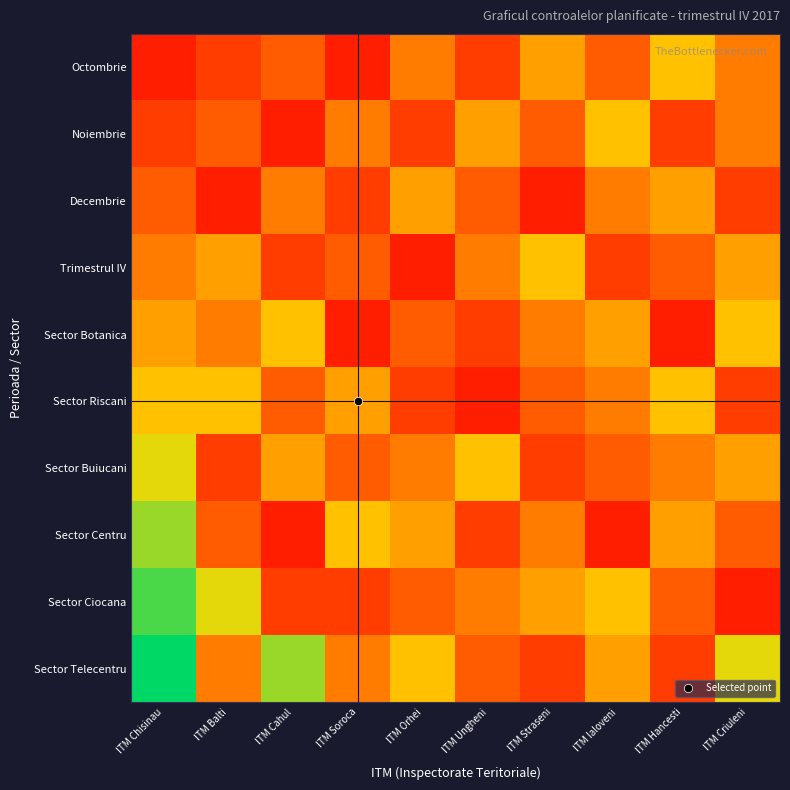

Between ITM Soroca and ITM Ialoveni, which series saw the biggest shift?

Sector Centru